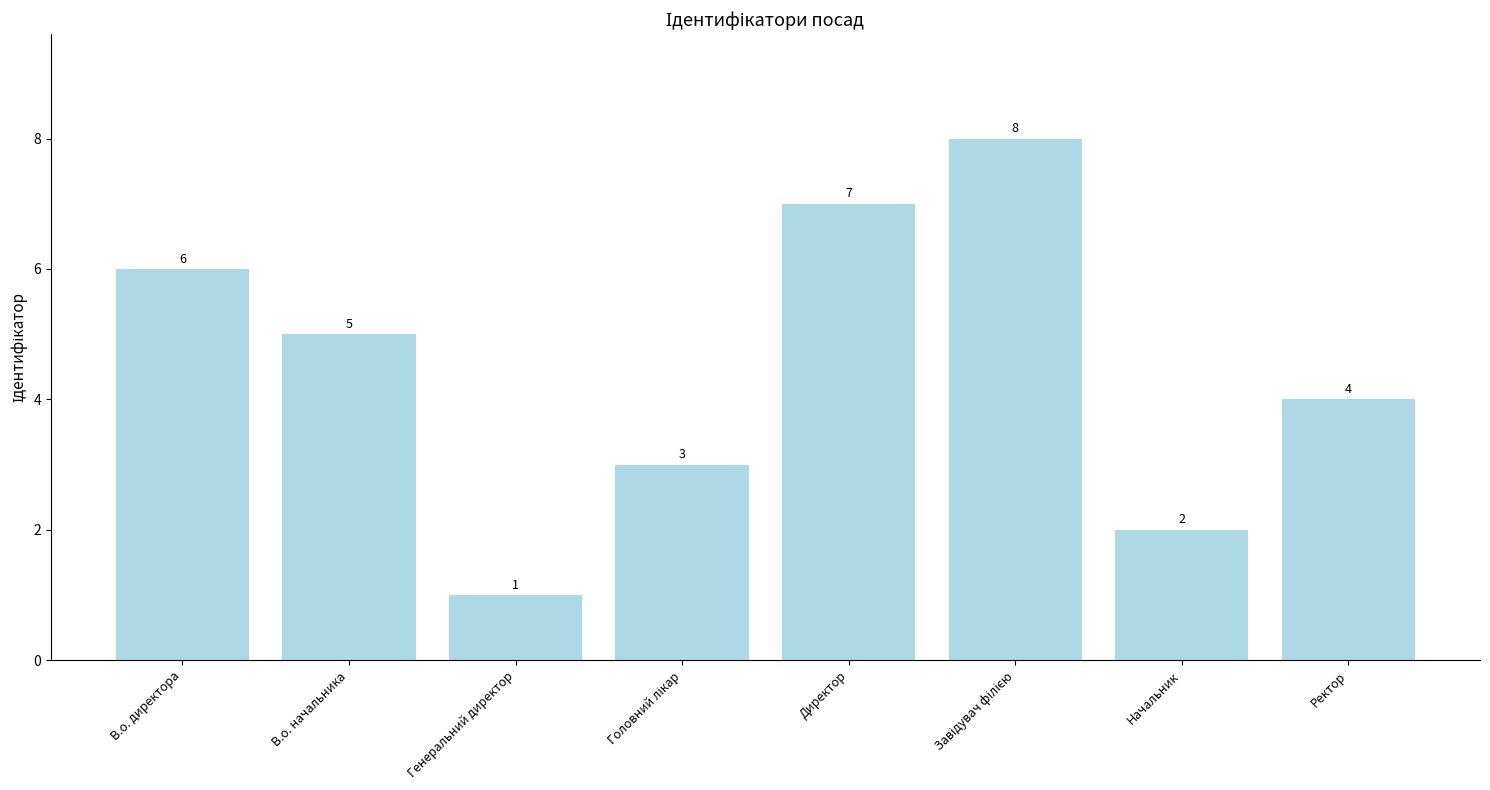

What is the smallest value displayed?

1